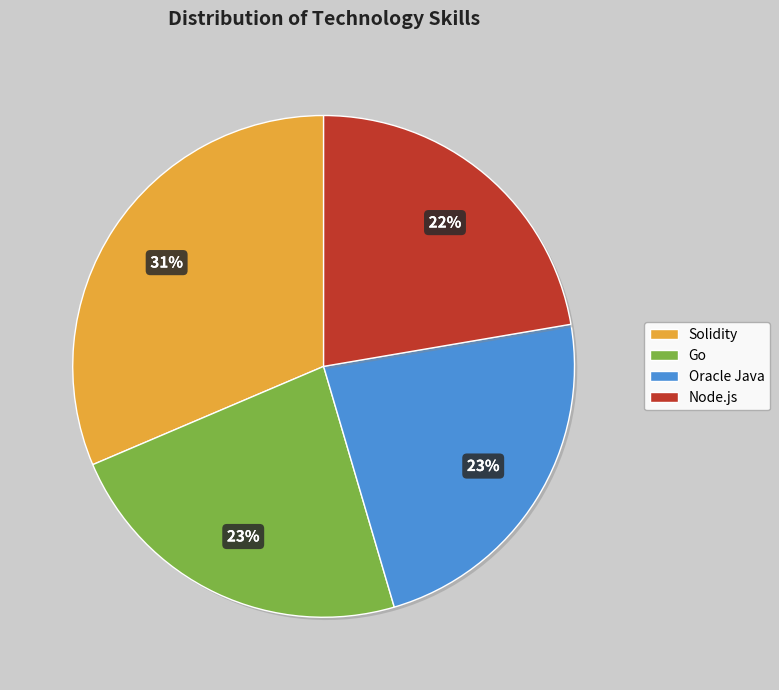

Which slice is the largest?

Solidity